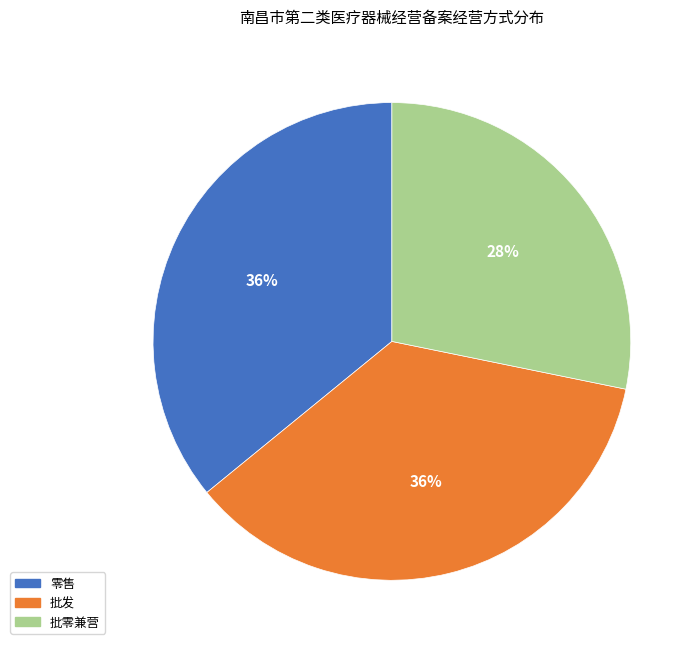

Which category has the smallest portion of the pie?

批零兼营